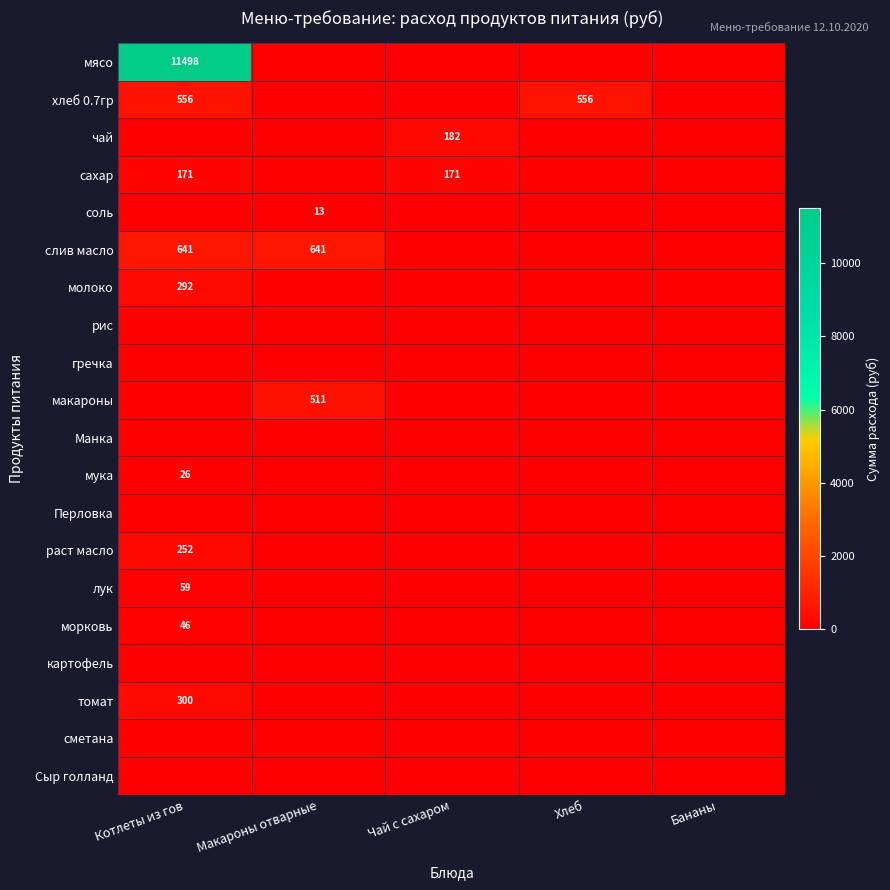

Rank the series by their maximum value, from lowest to highest.

рис, гречка, Манка, Перловка, картофель, сметана, Сыр голланд, соль, мука, морковь, лук, сахар, чай, раст масло, молоко, томат, макароны, хлеб 0.7гр, слив масло, мясо